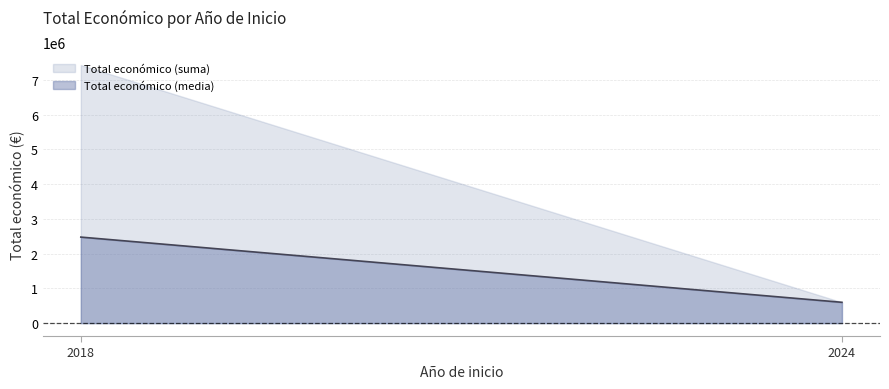

Which series has the widest spread of values?

Total económico (suma)